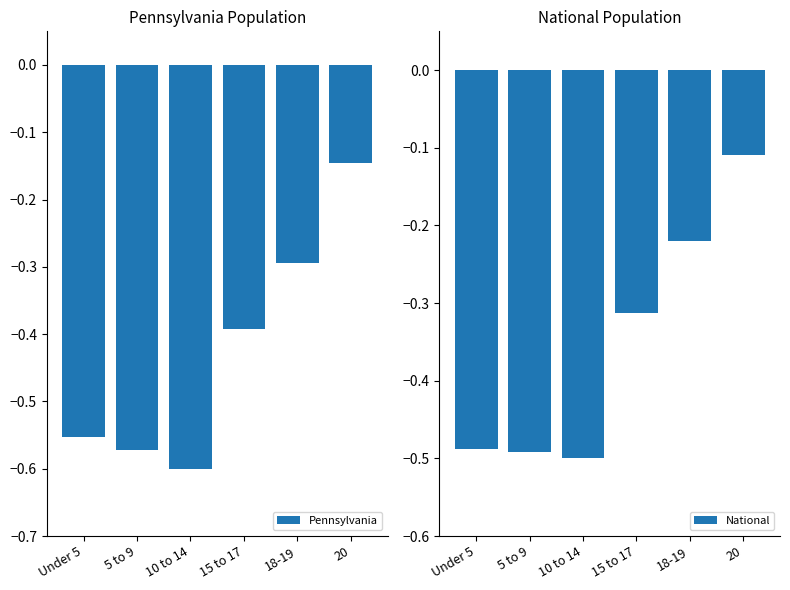

Which series changed the most between Under 5 and 5 to 9?

Pennsylvania